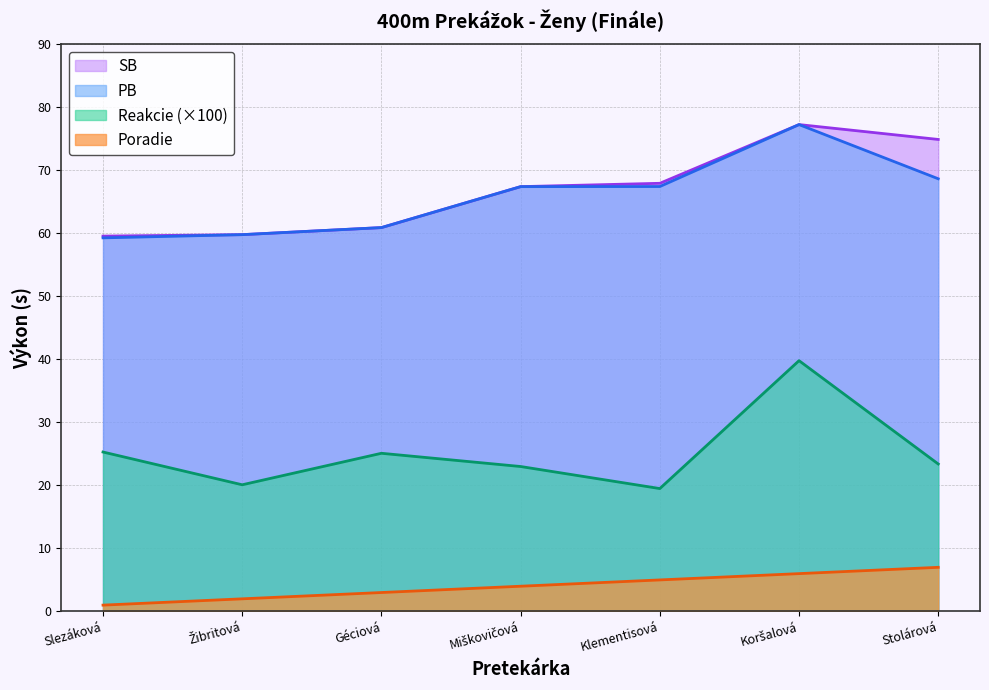

The Poradie series shows 5.0 at Klementisová. True or false?

True